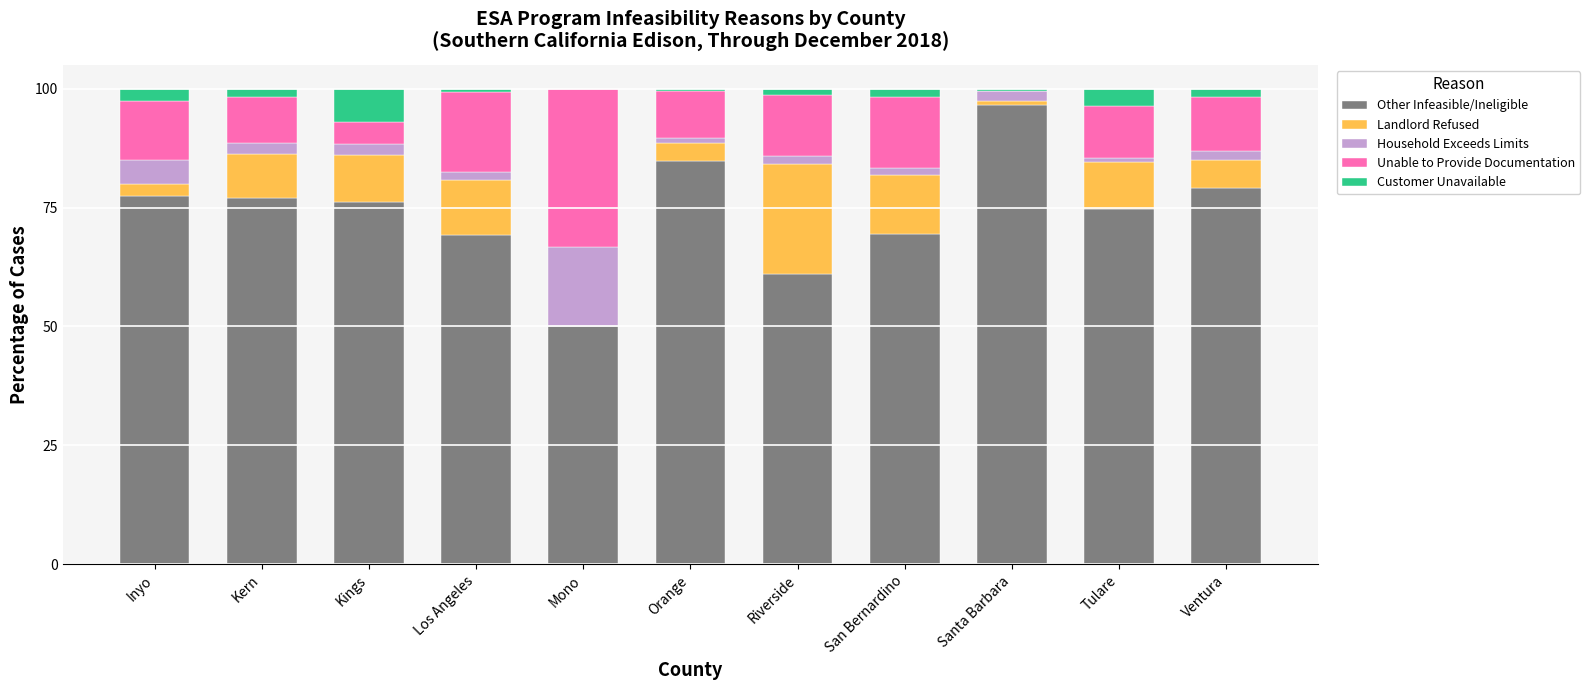

The value of Other Infeasible/Ineligible at Mono is 88.3. True or false?

False